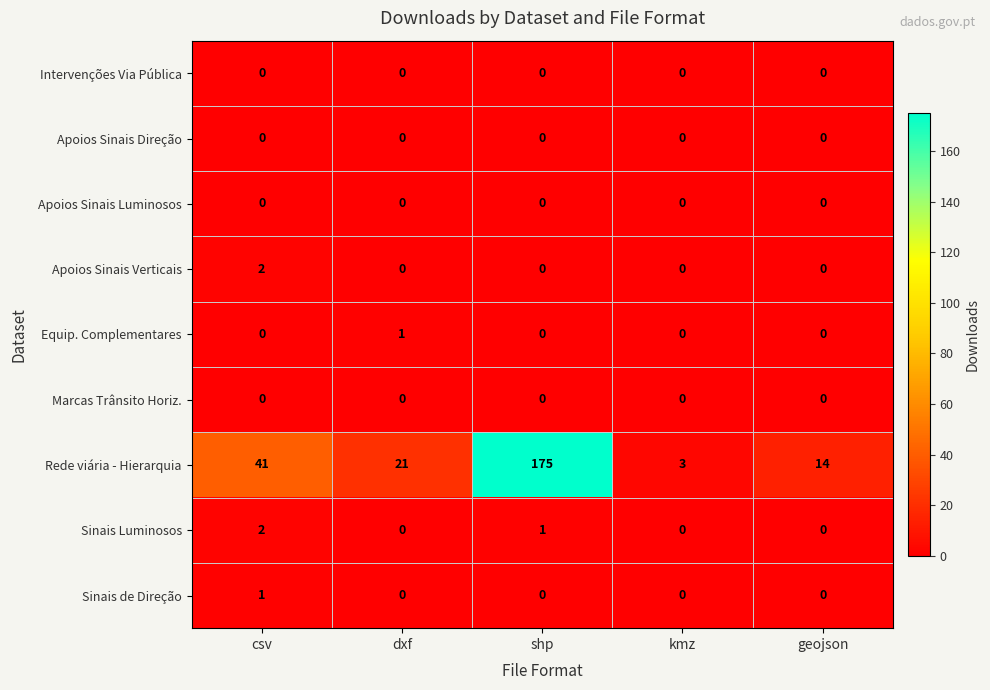

The Rede viária - Hierarquia series shows 175 at shp. True or false?

True